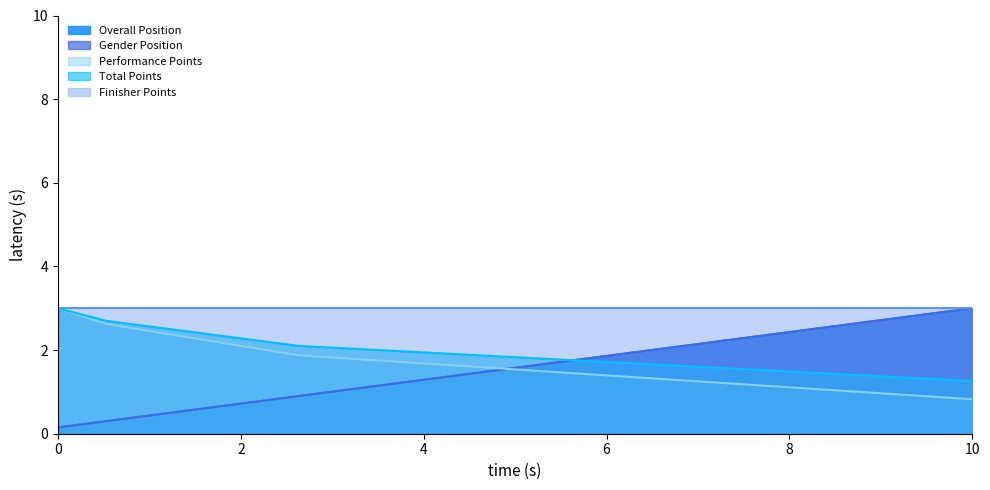

True or false: Overall Position has a value of 0.9 at 6.

True